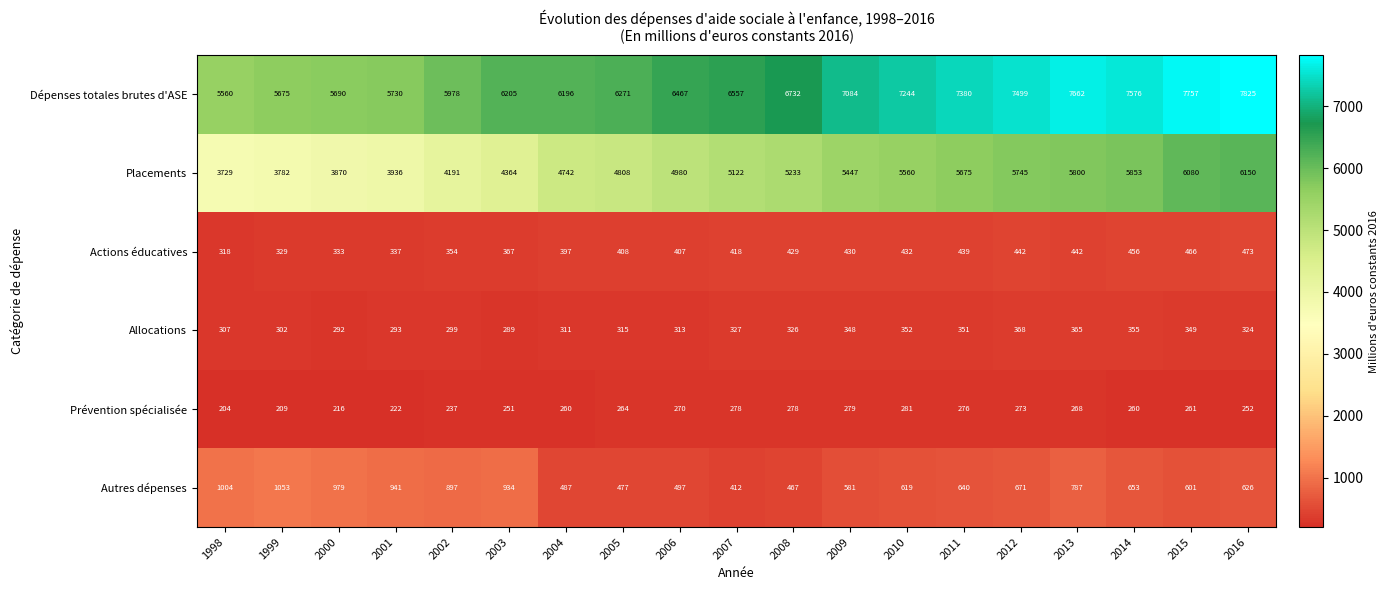

What is the sum of all Placements values?

95067